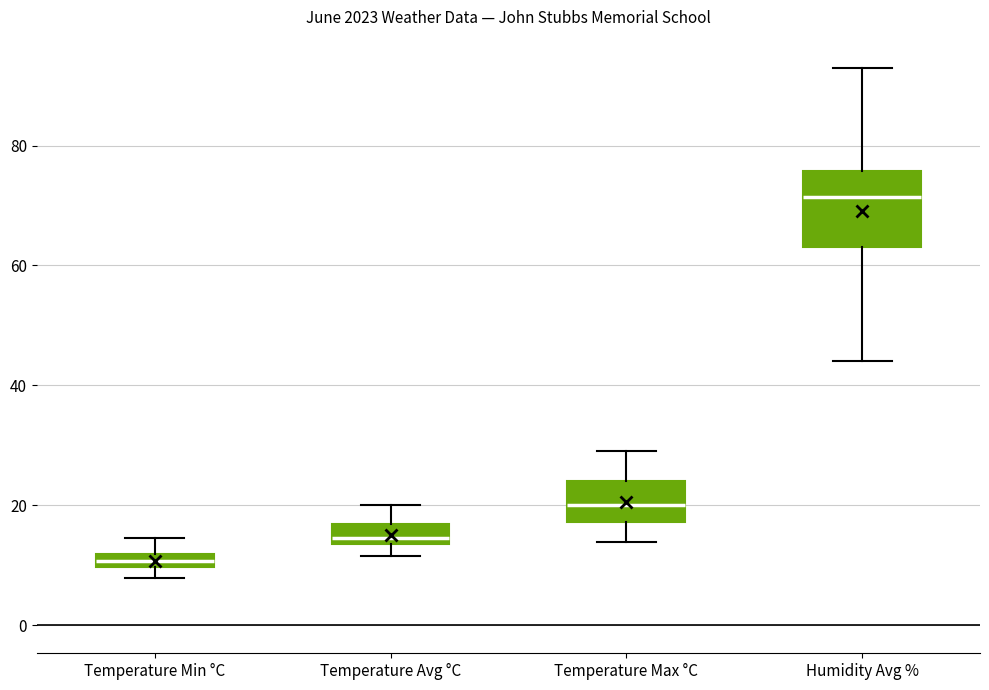

Which box is the tallest, from its lower edge to its upper edge?

Humidity Avg %